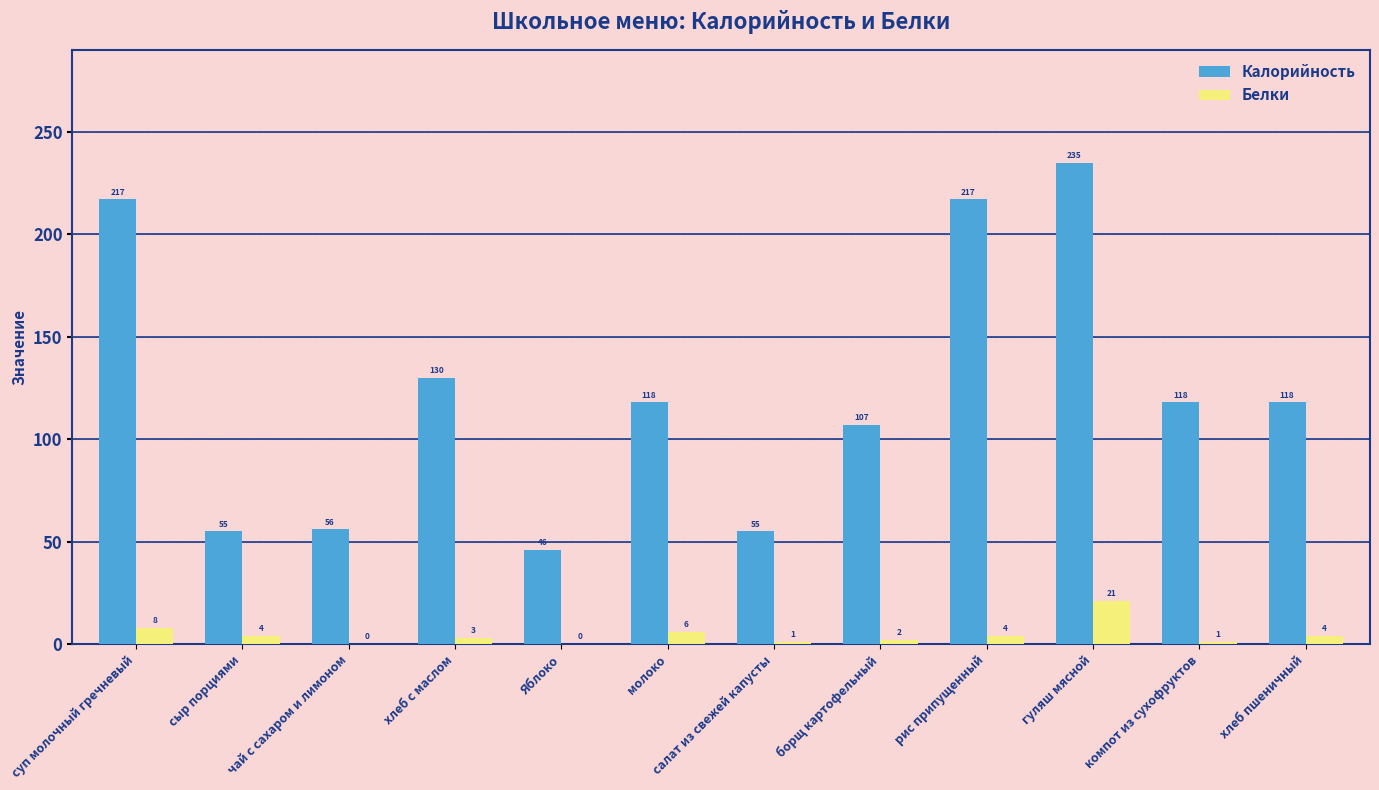

At which label is Калорийность closest to 140?

хлеб с маслом